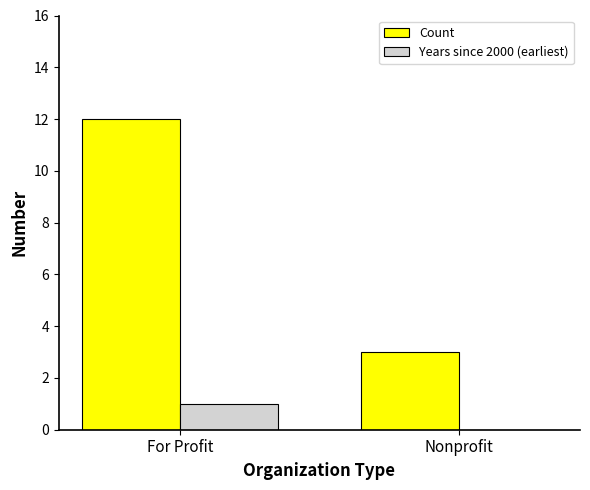

The Count series shows 21 at For Profit. True or false?

False